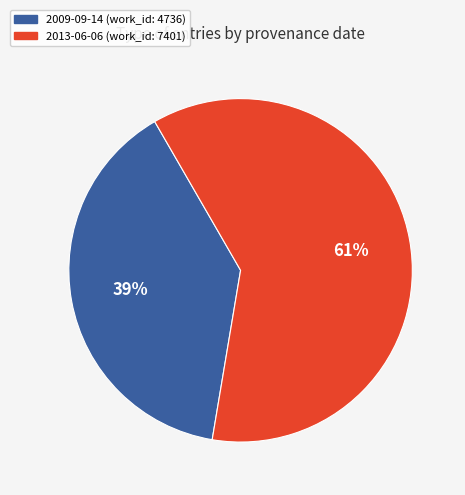

What is the majority slice?

2013-06-06